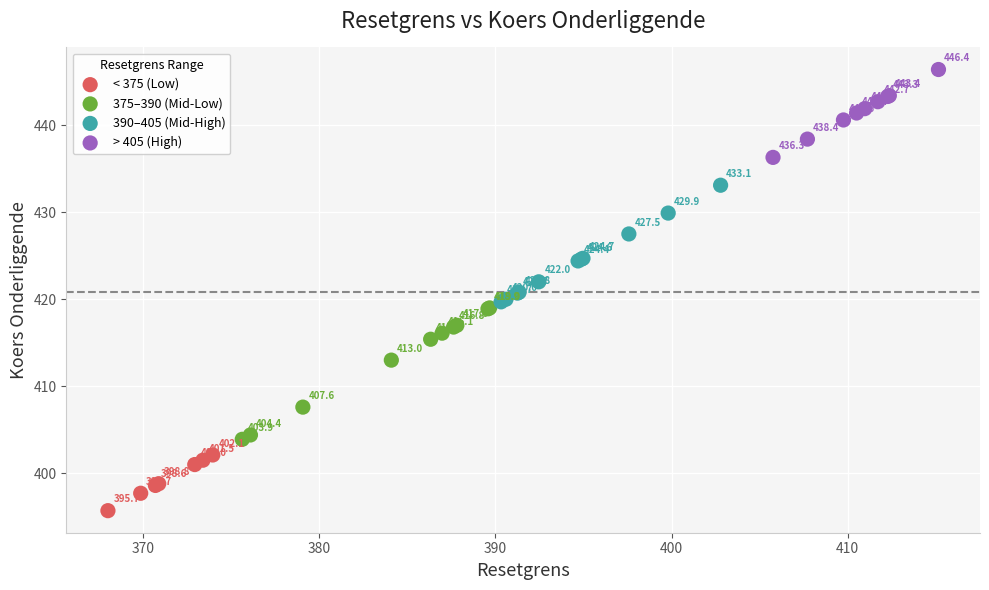

Which series contains the highest Y value?

> 405 (High)